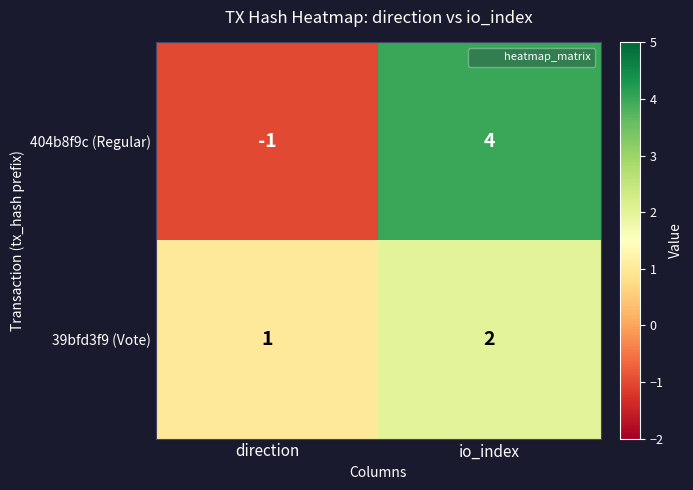

The 39bfd3f9 (Vote) series shows 2 at io_index. True or false?

True